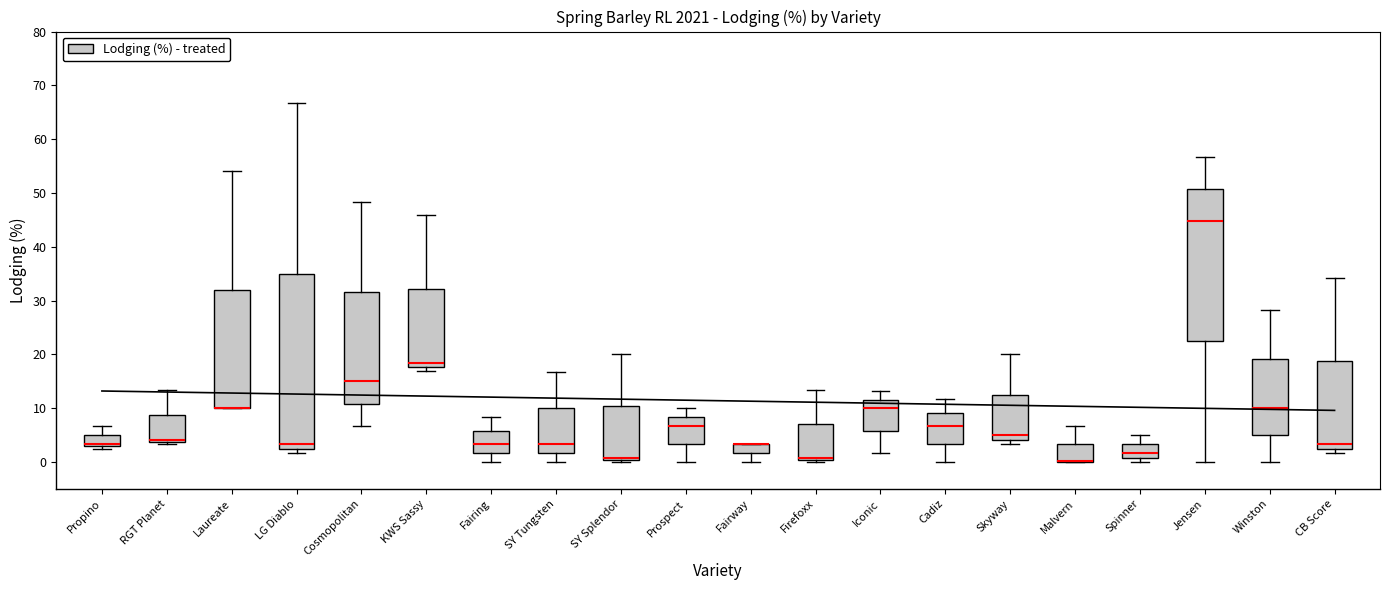

Reading left to right, read every box against the y-axis: the position of its median line, the range the box covers, and the ends of its whiskers. The values are not printed on the chart, so give them approximately, as read against the axis.

Propino: median 3 (just above the box's lower edge), box 3 to 5, whiskers 3 (just below the box's lower edge) to 7
RGT Planet: median 4 (just above the box's lower edge), box 4 to 9, whiskers 3 to 13
Laureate: median 10 (drawn on the box's lower edge), box 10 to 32, whiskers 10 to 54
LG Diablo: median 3 (just above the box's lower edge), box 3 to 35, whiskers 2 to 67
Cosmopolitan: median 15, box 11 to 32, whiskers 7 to 48
KWS Sassy: median 18 (just above the box's lower edge), box 18 to 32, whiskers 17 to 46
Fairing: median 3, box 2 to 6, whiskers 0 to 8
SY Tungsten: median 3, box 2 to 10, whiskers 0 to 17
SY Splendor: median 1 (drawn on the box's lower edge), box 0 to 10, whiskers 0 (just below the box's lower edge) to 20
Prospect: median 7, box 3 to 8, whiskers 0 to 10
Fairway: median 3 (drawn on the box's upper edge), box 2 to 3, whiskers 0 to 3
Firefoxx: median 1, box 0 to 7, whiskers 0 (just below the box's lower edge) to 13
Iconic: median 10, box 6 to 12, whiskers 2 to 13
Cadiz: median 7, box 3 to 9, whiskers 0 to 12
Skyway: median 5, box 4 to 13, whiskers 3 to 20
Malvern: median 0 (drawn on the box's lower edge), box 0 to 3, whiskers 0 to 7
Spinner: median 2, box 1 to 3, whiskers 0 to 5
Jensen: median 45, box 22 to 51, whiskers 0 to 57
Winston: median 10, box 5 to 19, whiskers 0 to 28
CB Score: median 3 (just above the box's lower edge), box 3 to 19, whiskers 2 to 34